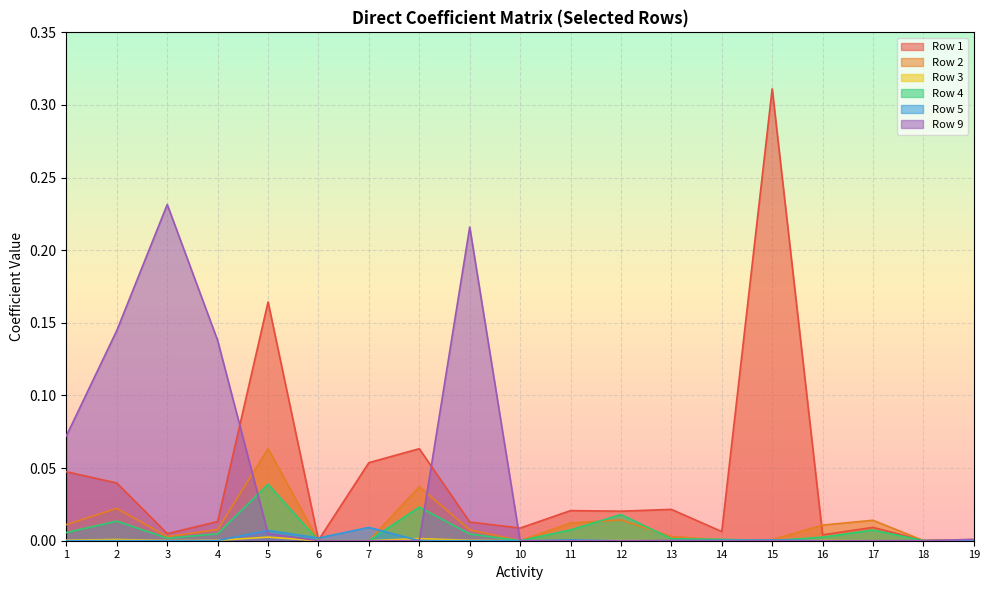

Rank the series by their maximum value, from highest to lowest.

Row 1, Row 9, Row 2, Row 4, Row 5, Row 3